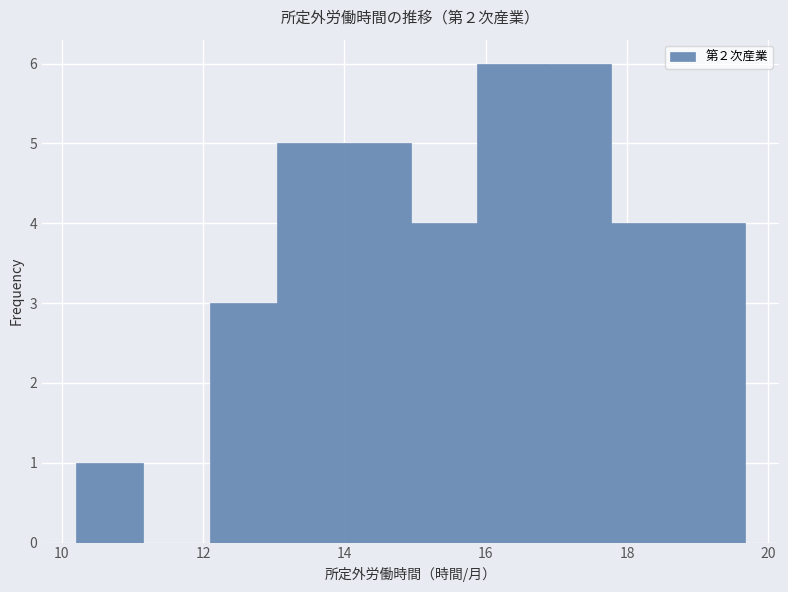

What is the height of the bar covering 16.8 to 17.8 on the x-axis? Neither the bar edges nor the heights are printed on the chart, so give them approximately, as read against the axes.

6